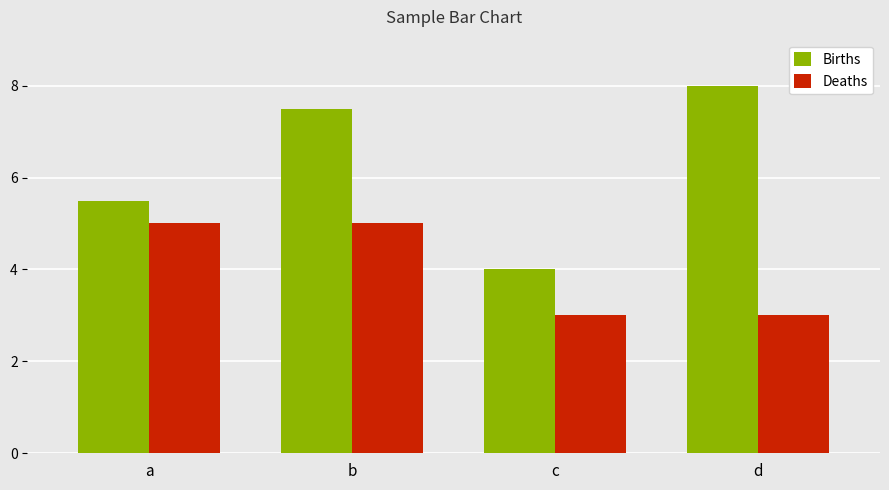

Which series has the widest spread of values?

Births